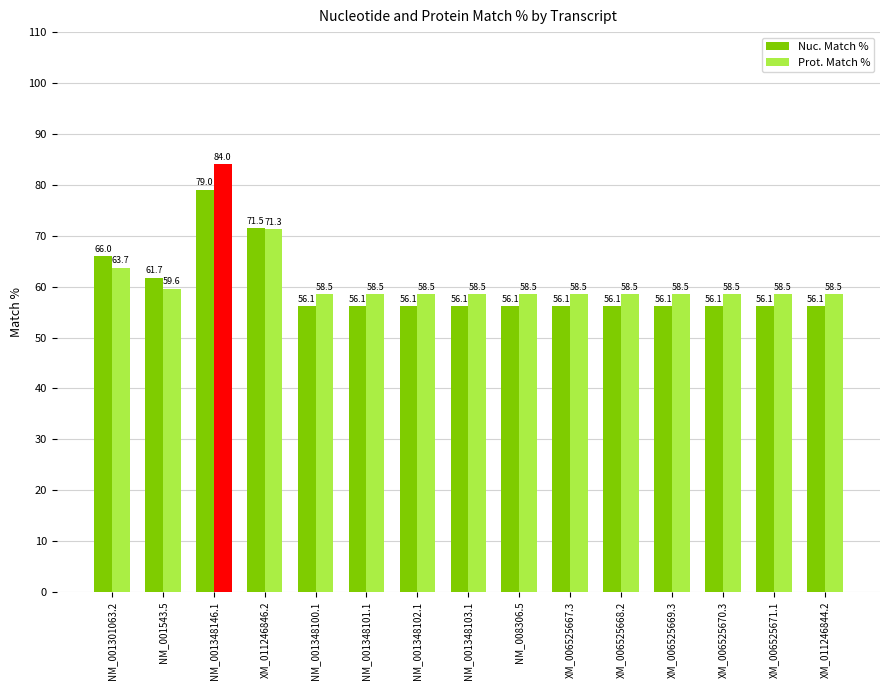

Read the Nuc. Match % value at NM_001348102.1.

56.1